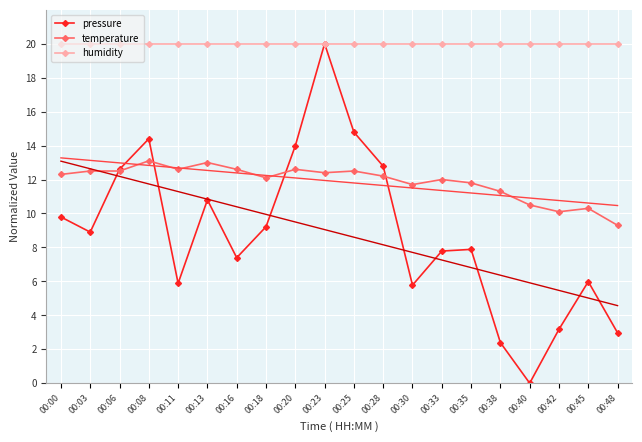

Rank the series by their average value, from lowest to highest.

pressure, temperature, humidity